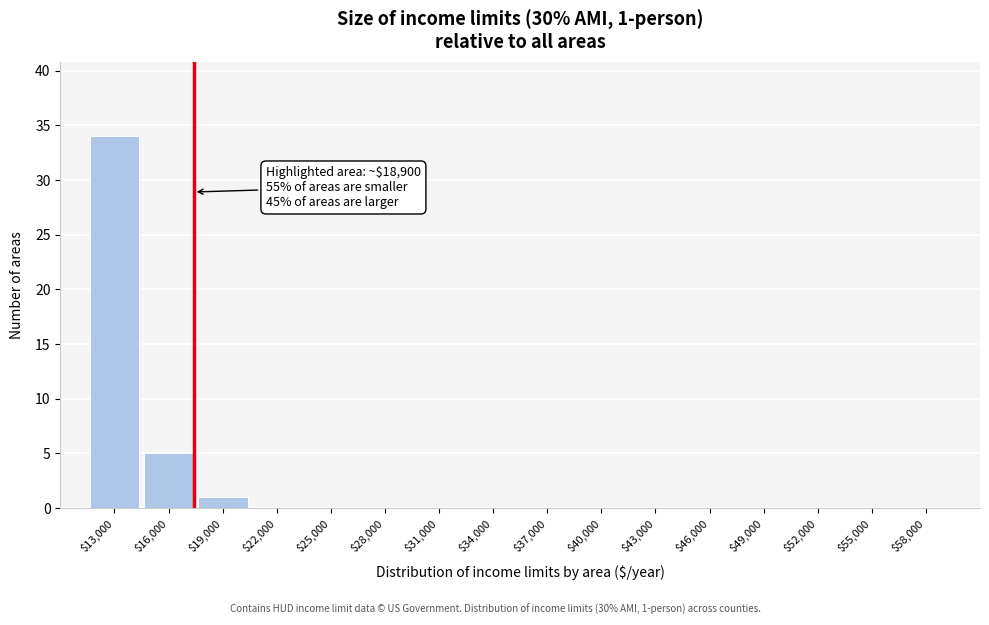

True or false: the data shows 0 at $40,000.

True